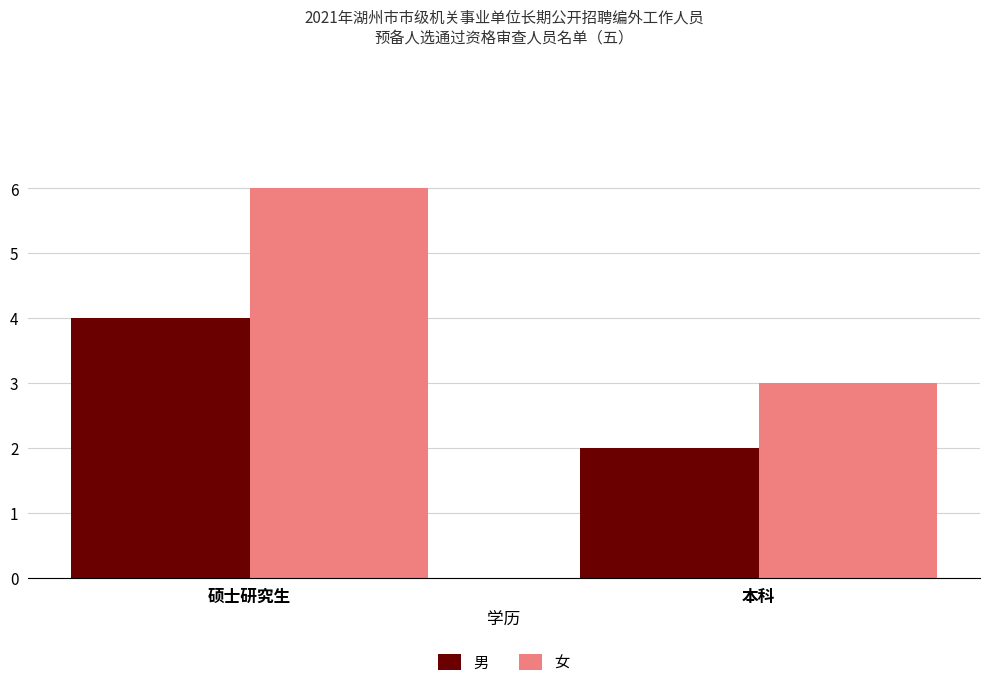

At which category does the chart reach its peak across all series?

硕士研究生